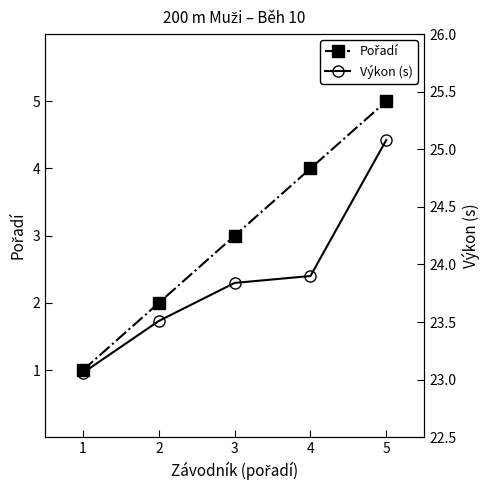

At which label is Výkon (s) closest to 24?

4